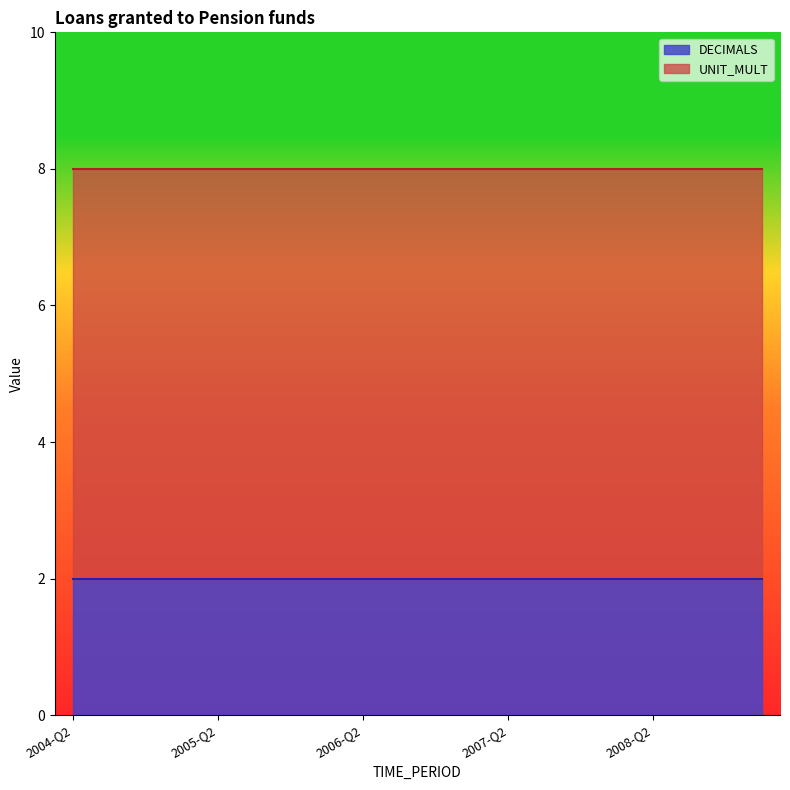

Reading left to right, transcribe all the data shown in this chart.

DECIMALS: 2	2	2	2	2	2	2	2	2	2	2	2	2	2	2	2	2	2	2	2
UNIT_MULT: 6	6	6	6	6	6	6	6	6	6	6	6	6	6	6	6	6	6	6	6